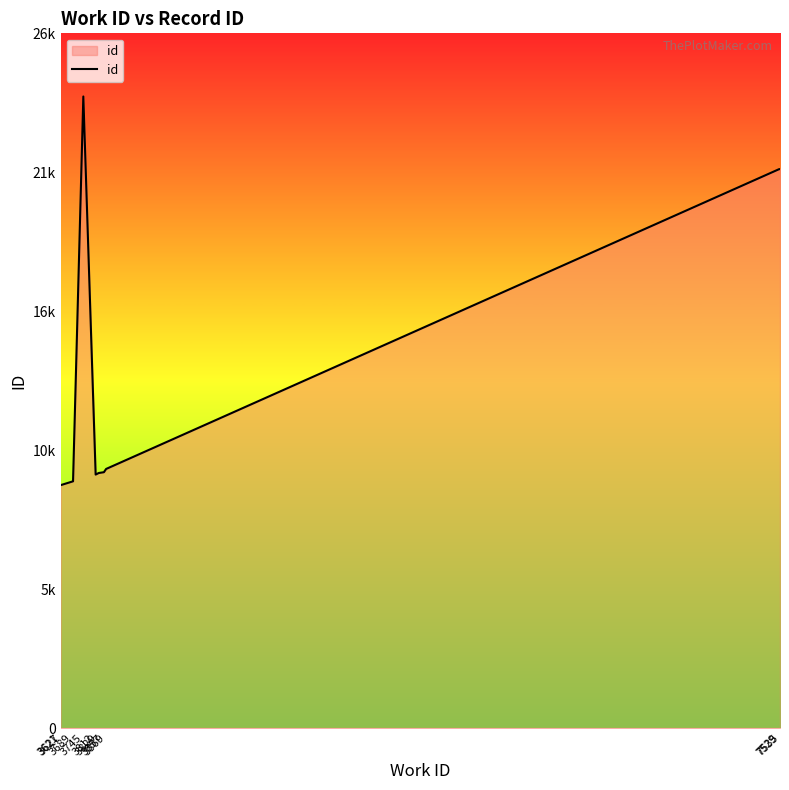

Where is the first local maximum?

3745